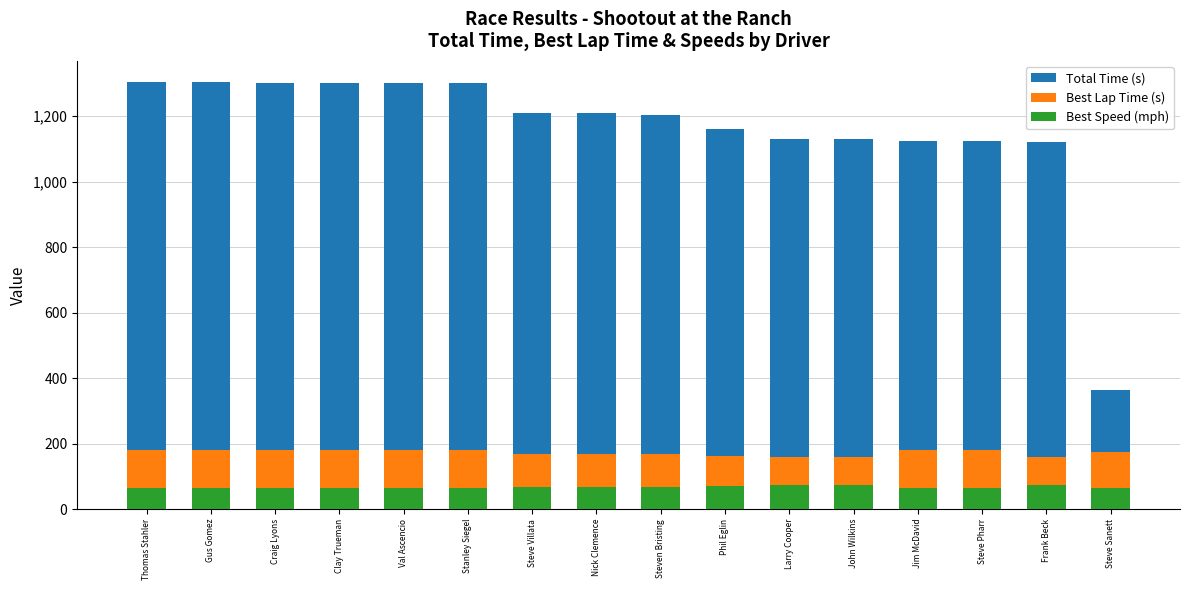

True or false: Best Lap Time (s) has a value of 283.7 at John Wilkins.

False